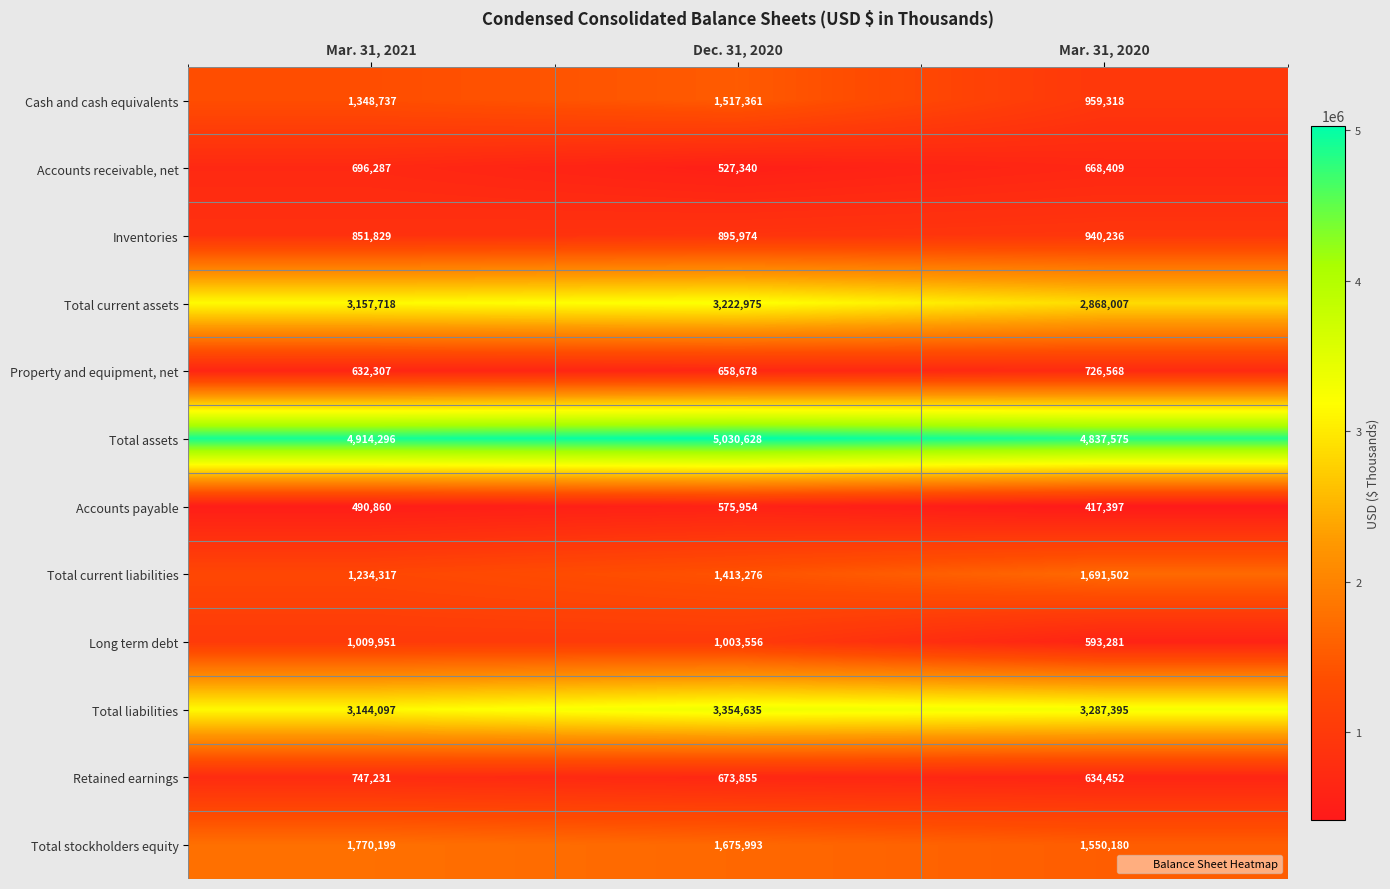

Count the Total current liabilities values in the range 1234317 to 1691502.

3